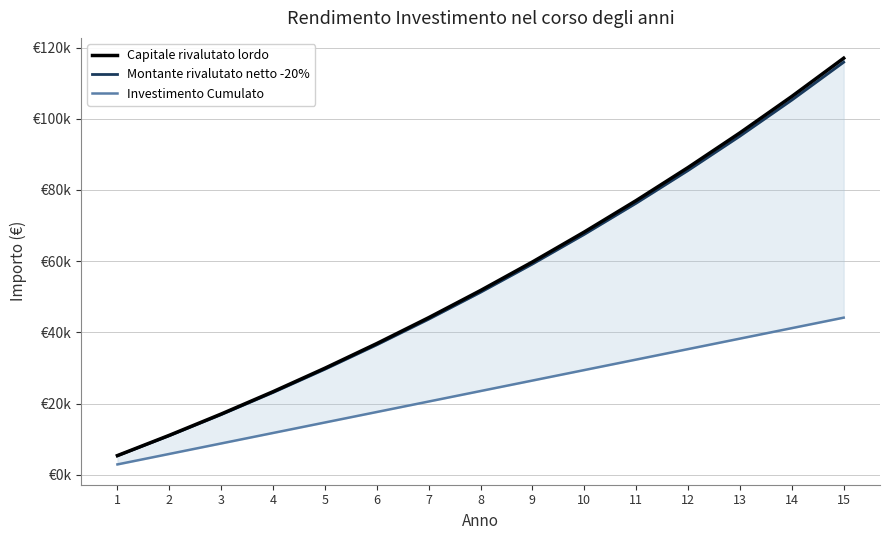

What is the difference between the highest and lowest values at 9?

33296.9